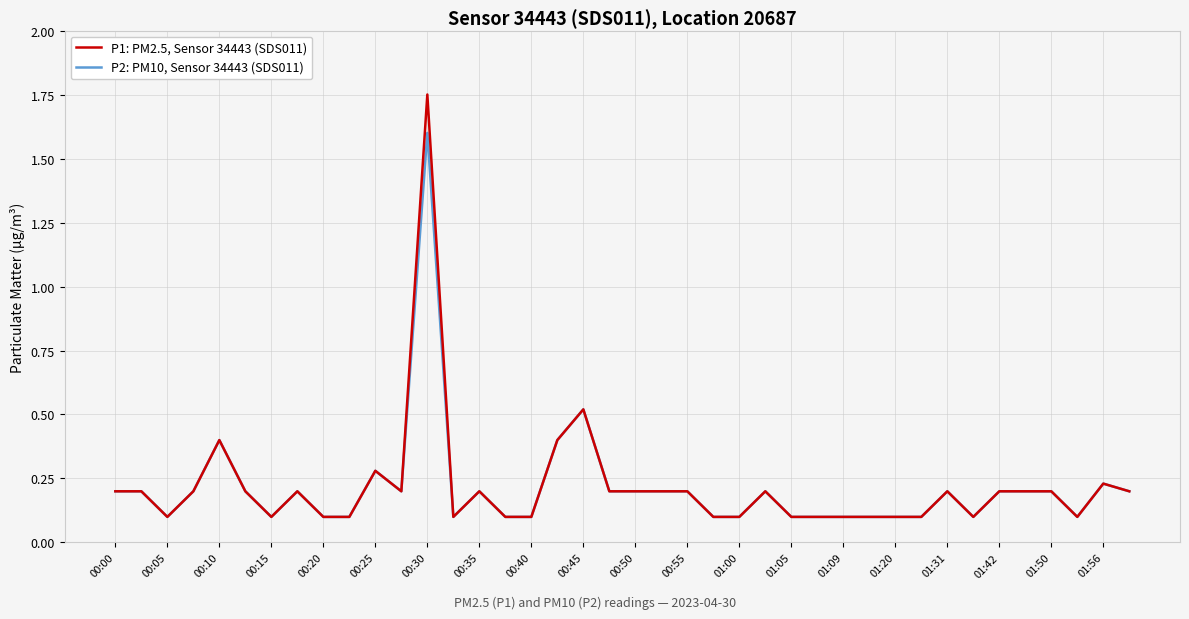

Which series has the largest range (max minus min)?

P1: PM2.5, Sensor 34443 (SDS011)